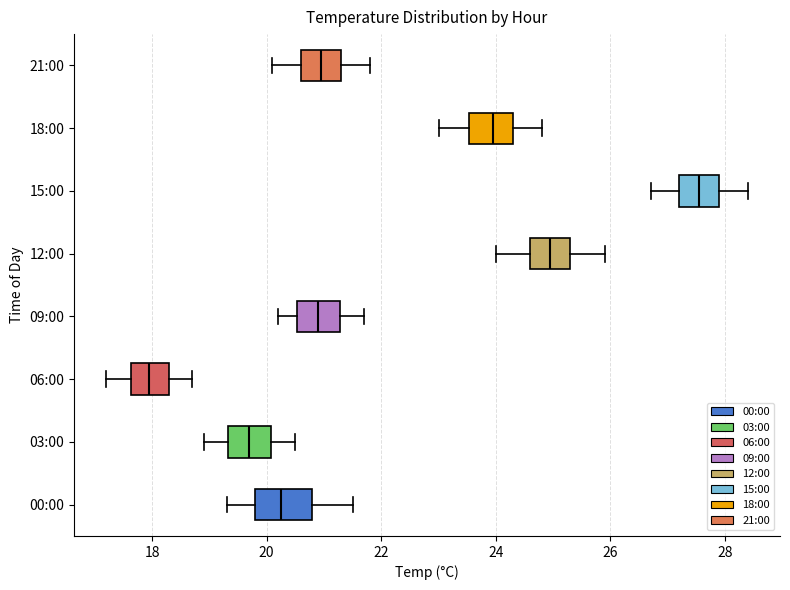

Comparing the boxes themselves (not the whiskers), which one is the widest?

00:00